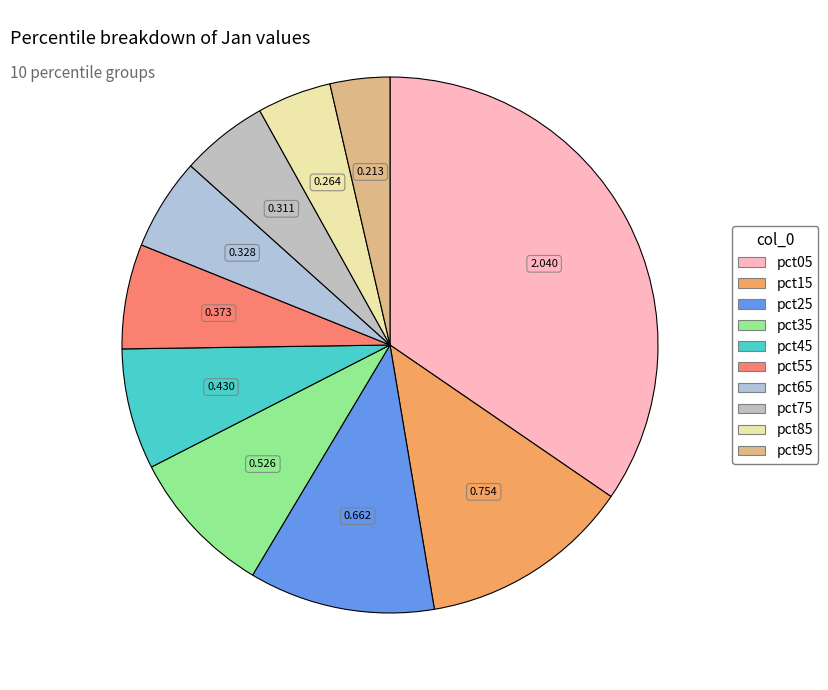

How much of the chart is everything except pct25?

88.8%